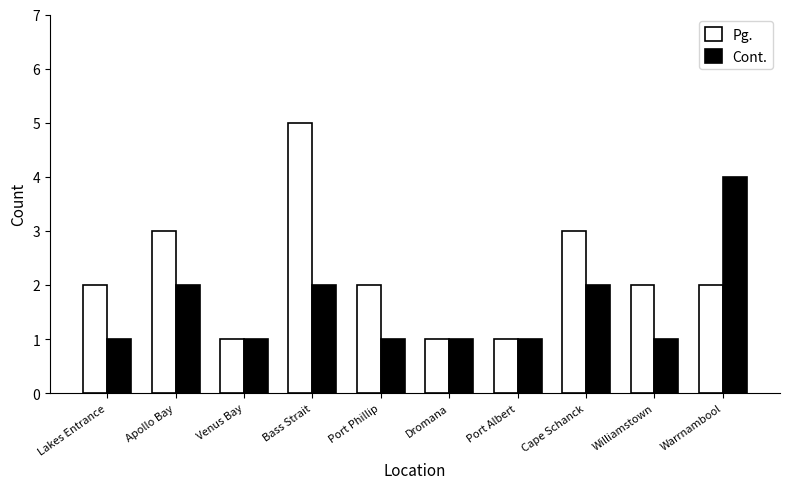

List the series in order of their overall mean, highest first.

Pg., Cont.